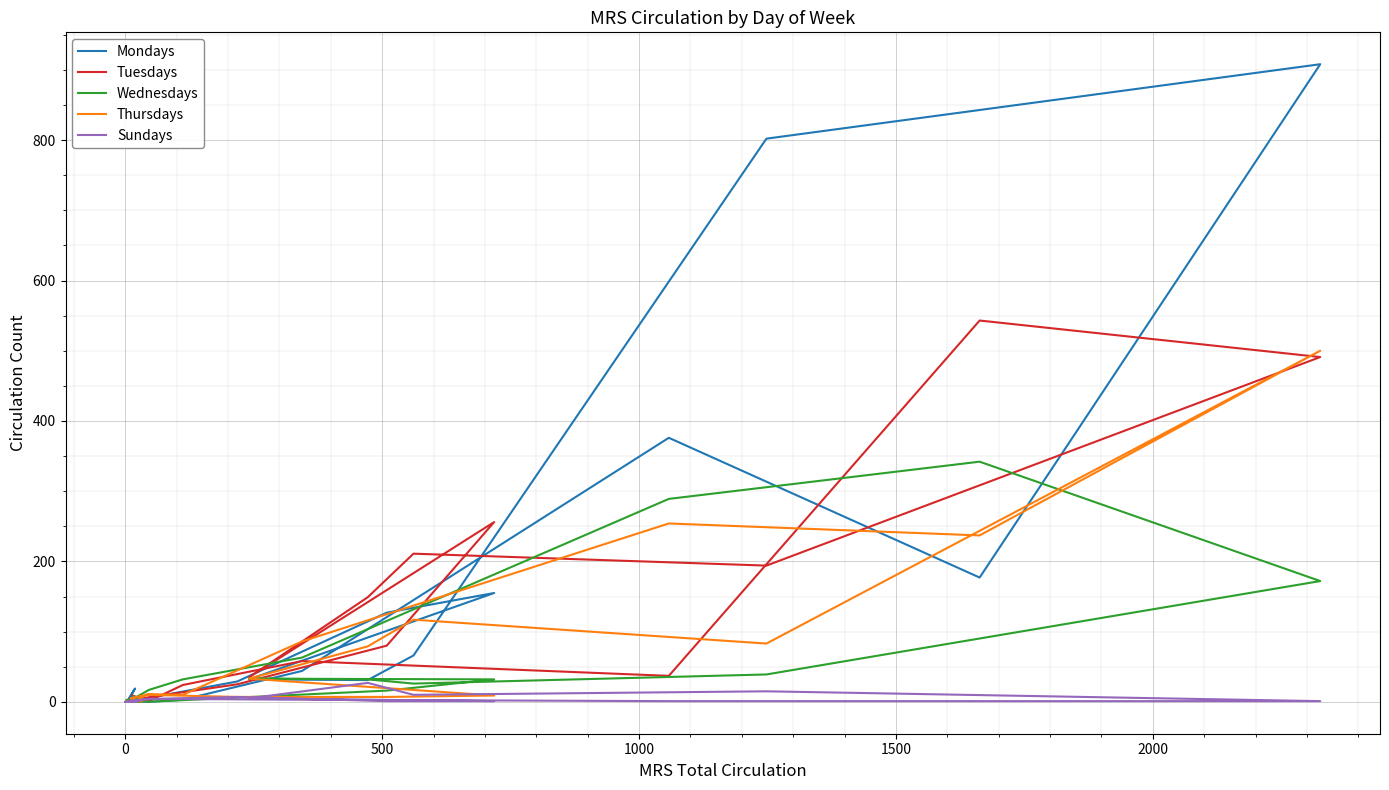

What is the value of the Mondays point at the 18th from the left?

376